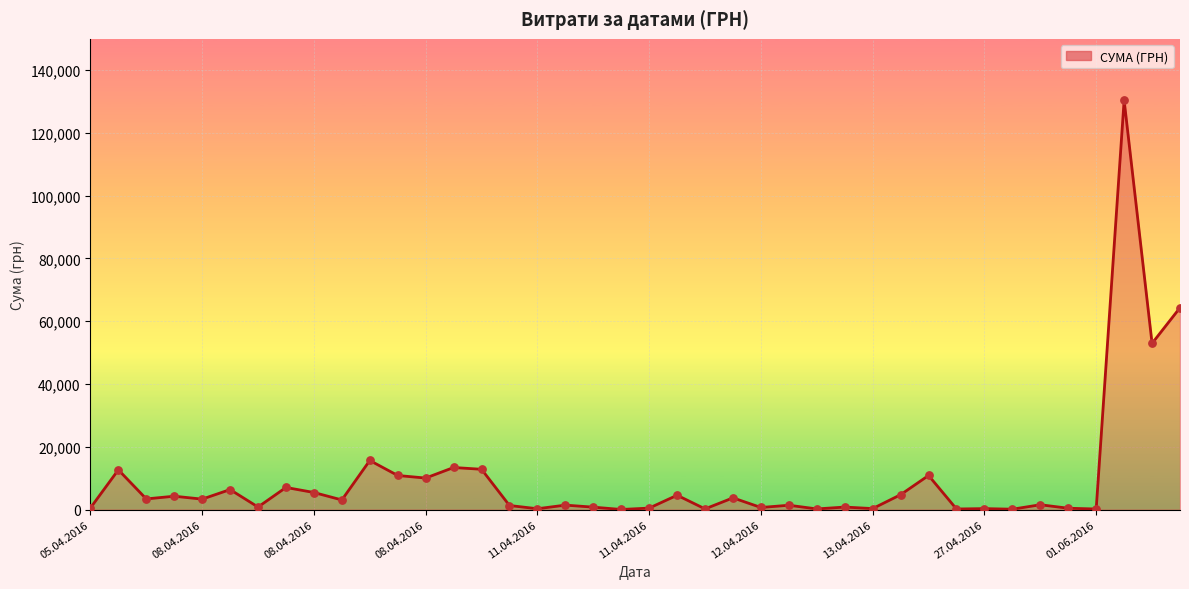

What is the difference between the maximum and minimum values?

130357.3